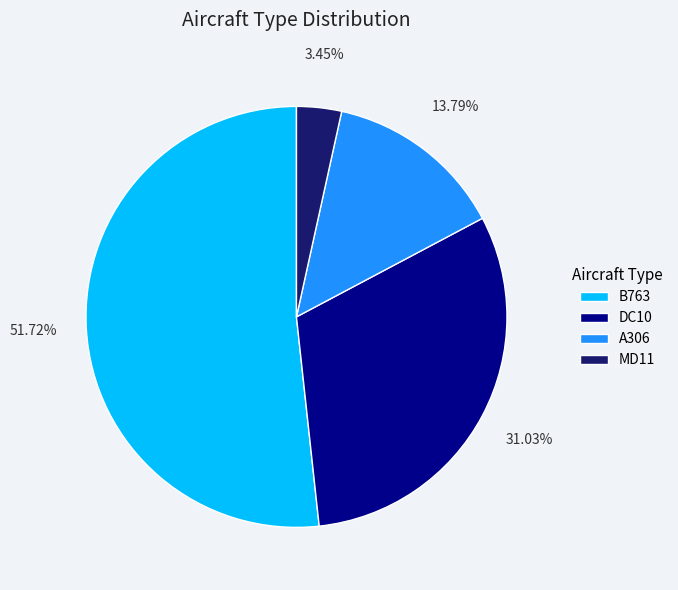

True or false: MD11 accounts for 3% of the total.

True